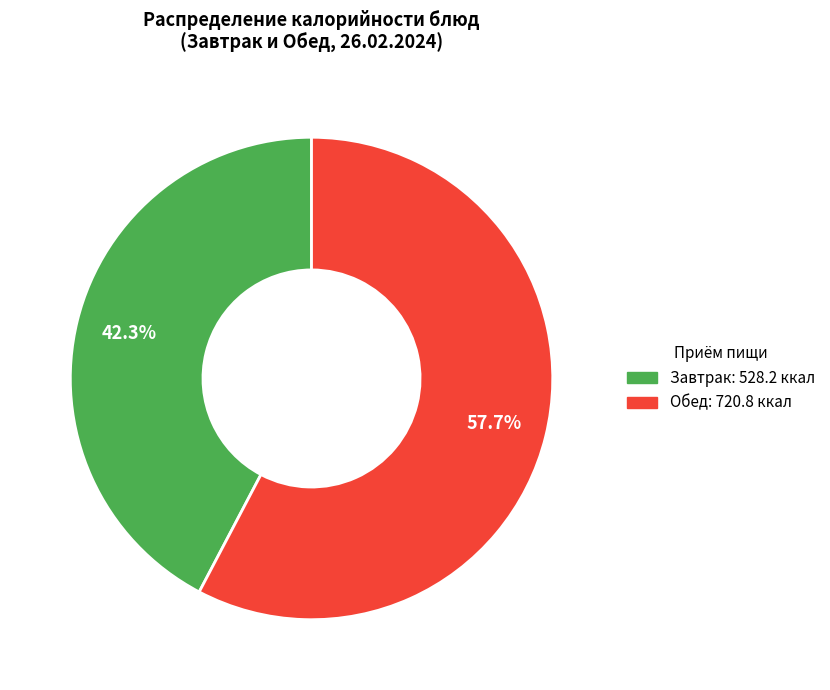

Does any single category account for the majority?

Yes